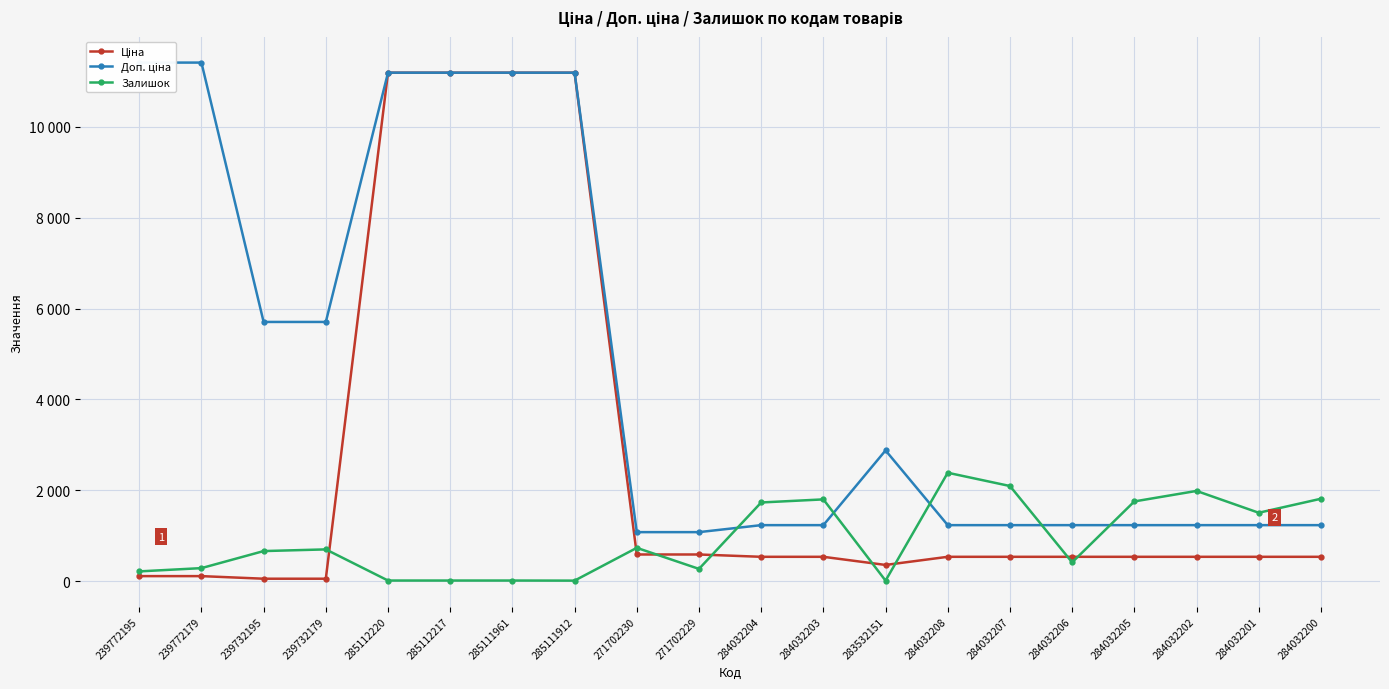

The value of Залишок at 284032208 is 3522.4. True or false?

False